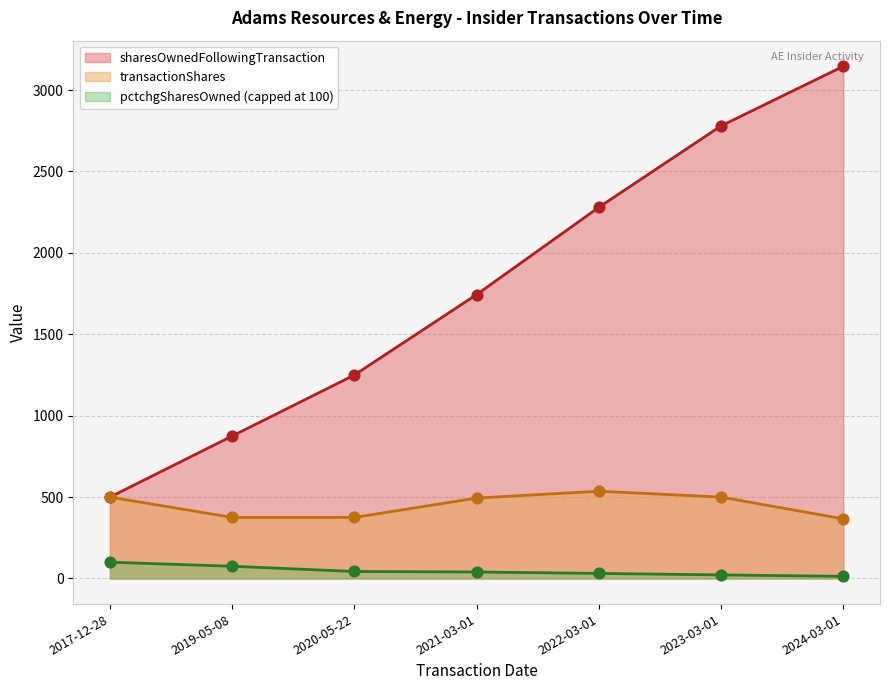

What is the total value across all series at 2021-03-01?

2278